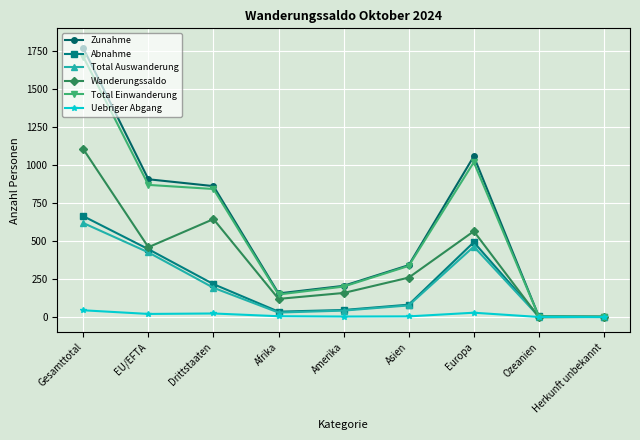

What is the label of the 5th point from the left?

Amerika